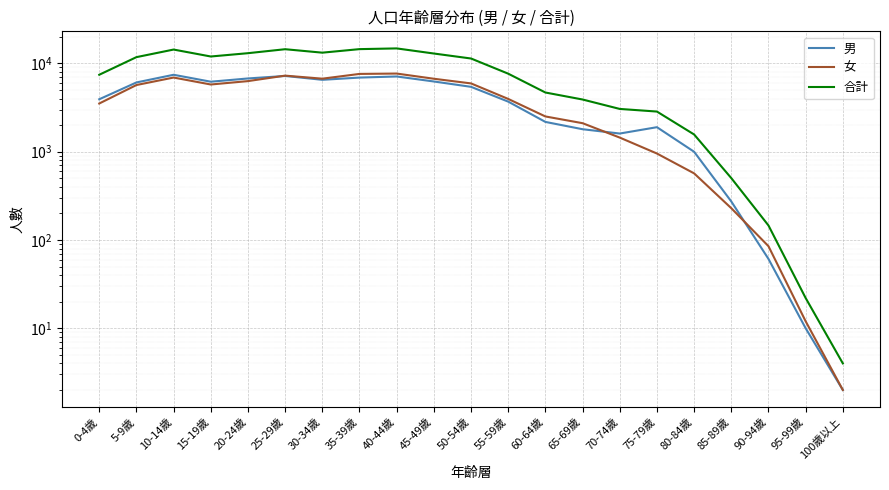

What is the spread (max minus min) of values at 65-69歲?

2102